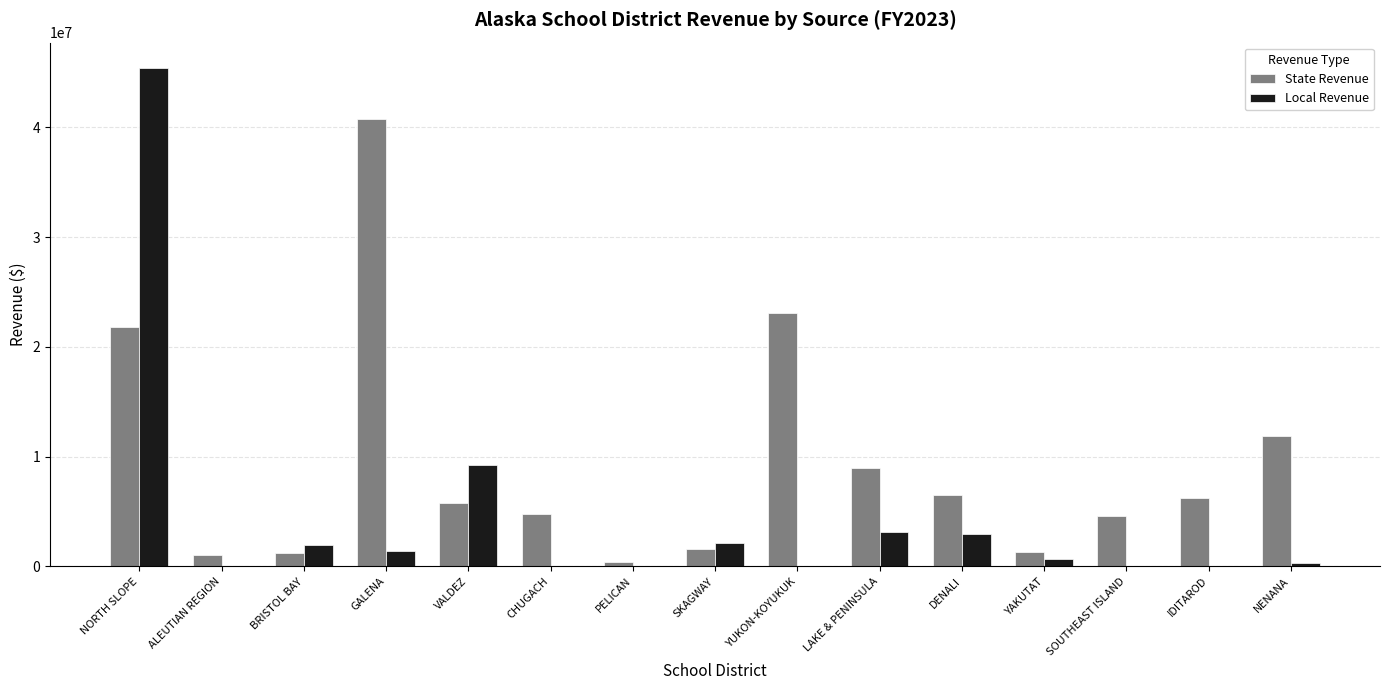

Which series has the largest total across all categories?

State Revenue